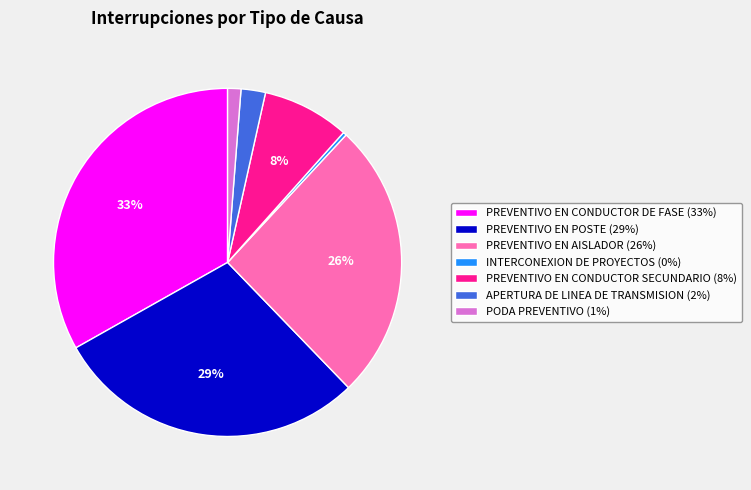

Rank the categories by value from highest to lowest.

PREVENTIVO EN CONDUCTOR DE FASE, PREVENTIVO EN POSTE, PREVENTIVO EN AISLADOR, PREVENTIVO EN CONDUCTOR SECUNDARIO, APERTURA DE LINEA DE TRANSMISION, PODA PREVENTIVO, INTERCONEXION DE PROYECTOS